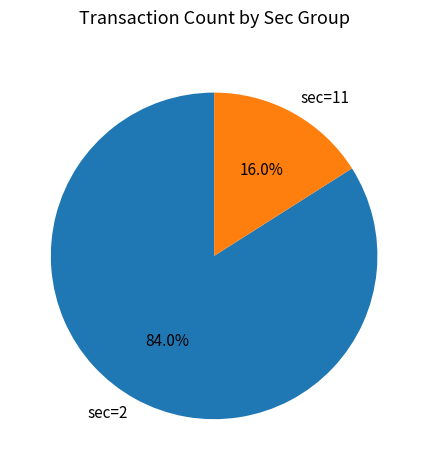

Rank the categories by value from lowest to highest.

sec=11, sec=2